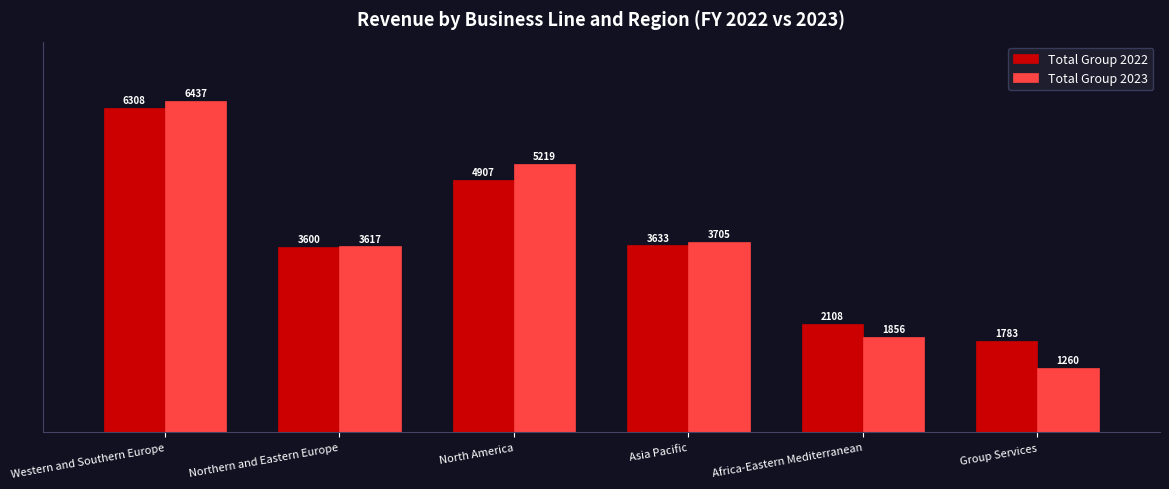

What are all the series names shown in the legend?

Total Group 2022, Total Group 2023